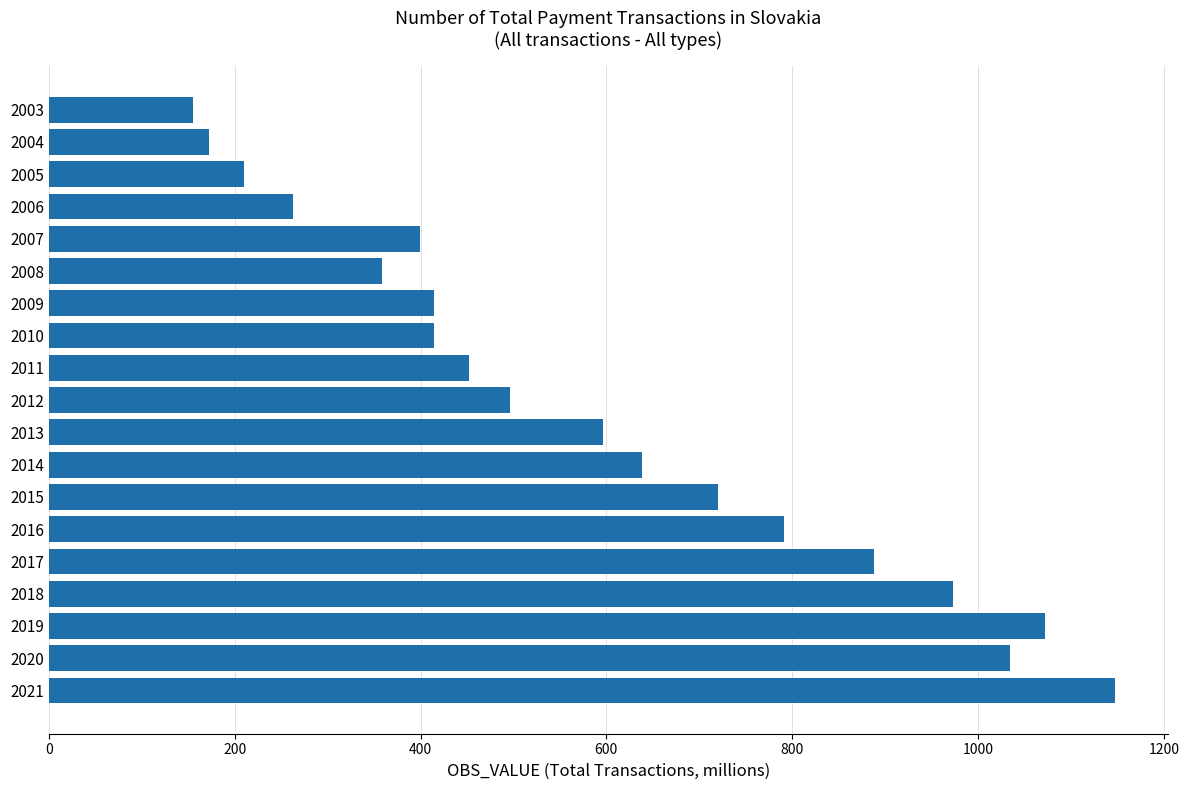

Where is the data nearest to the value 651?

2014